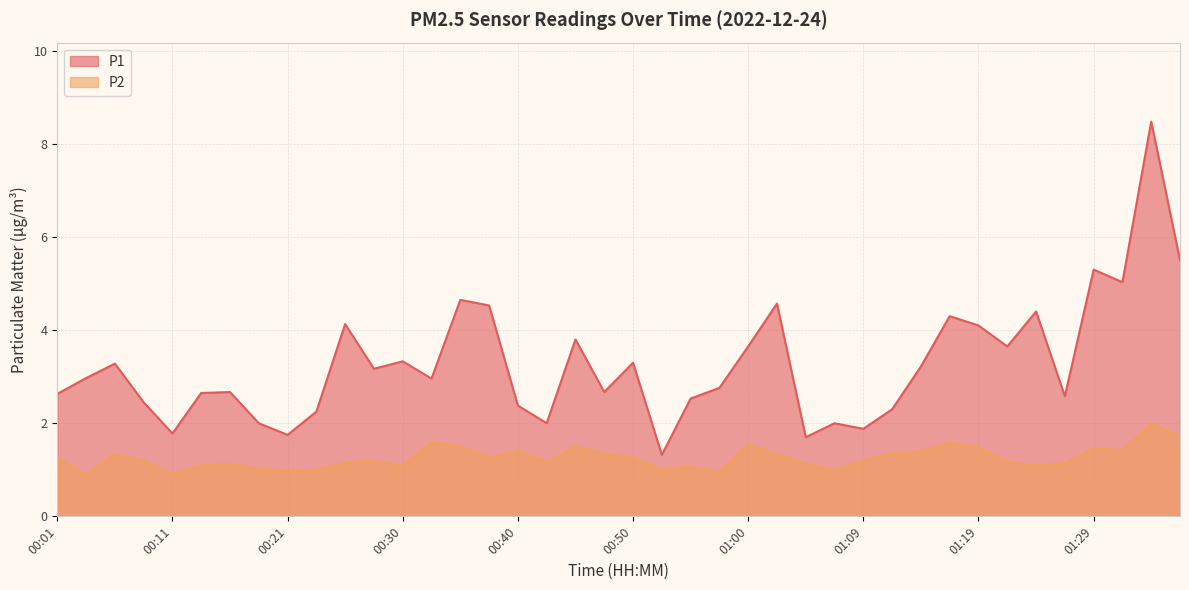

Where is the first local minimum for P1?

00:11